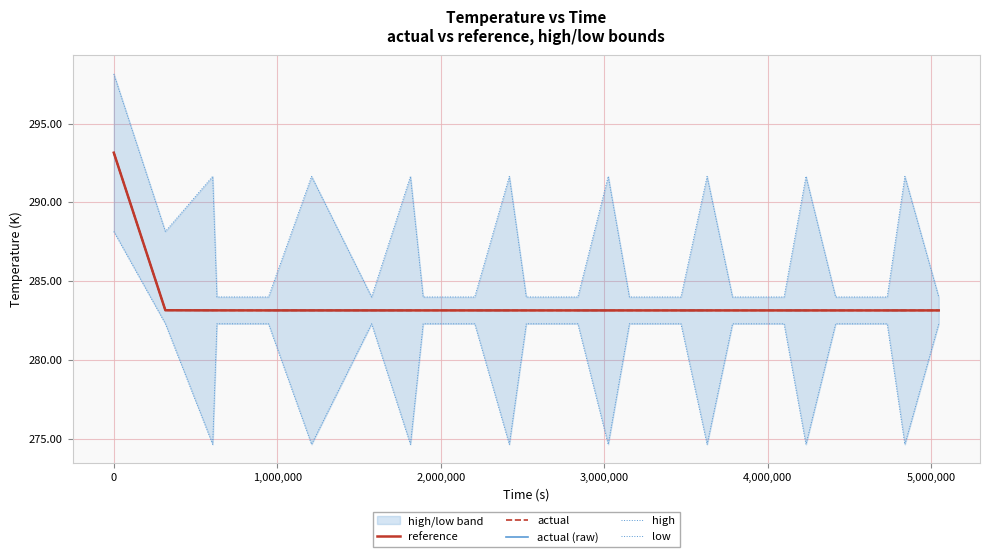

What is the highest value of the high series?

298.1